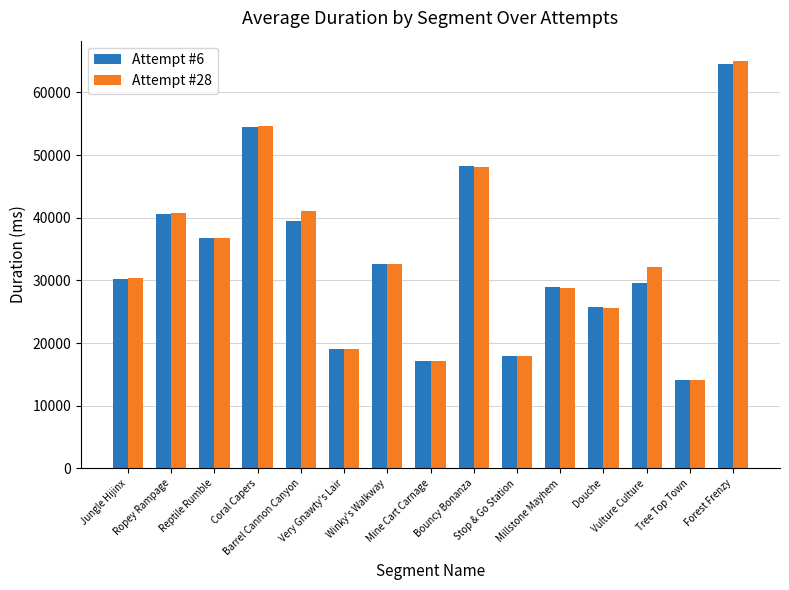

The value of Attempt #28 at Forest Frenzy is 65016. True or false?

True